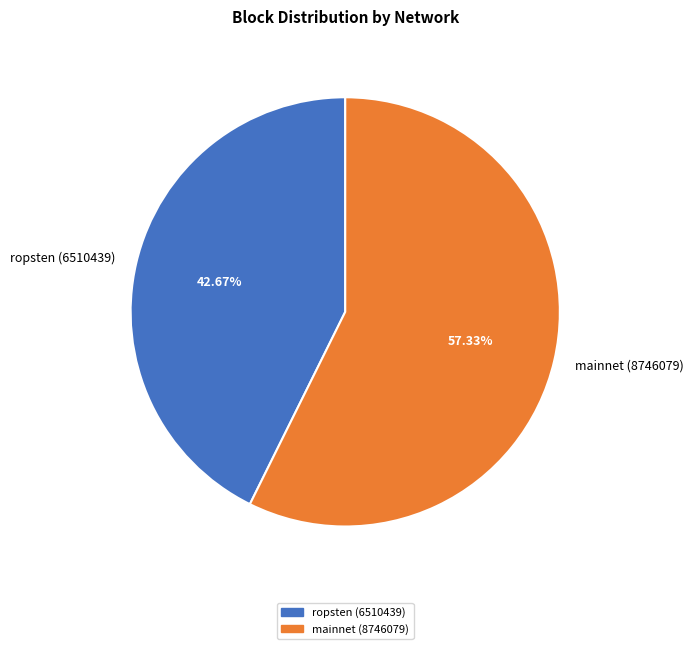

What is the smallest slice in the pie chart?

ropsten (6510439)